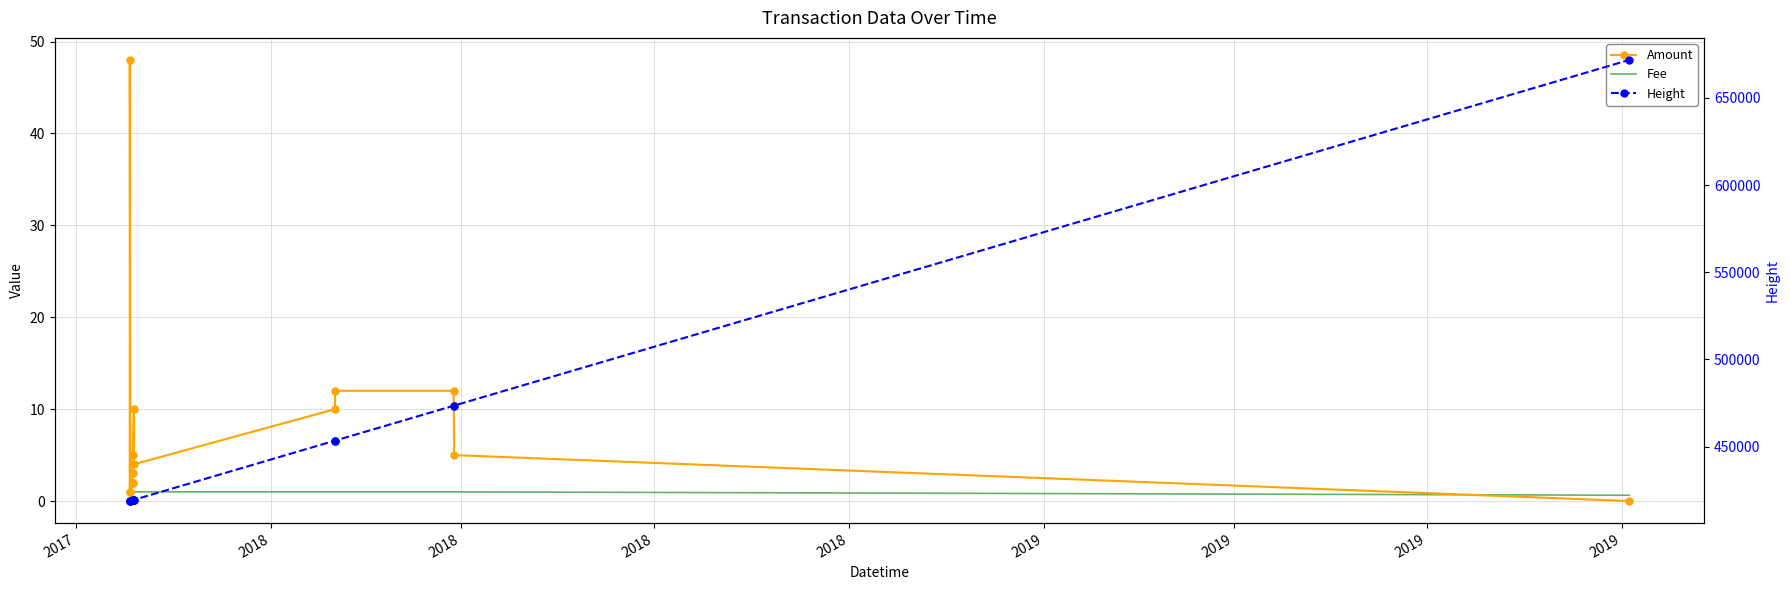

Is this an area chart (filled region under the line)?

No